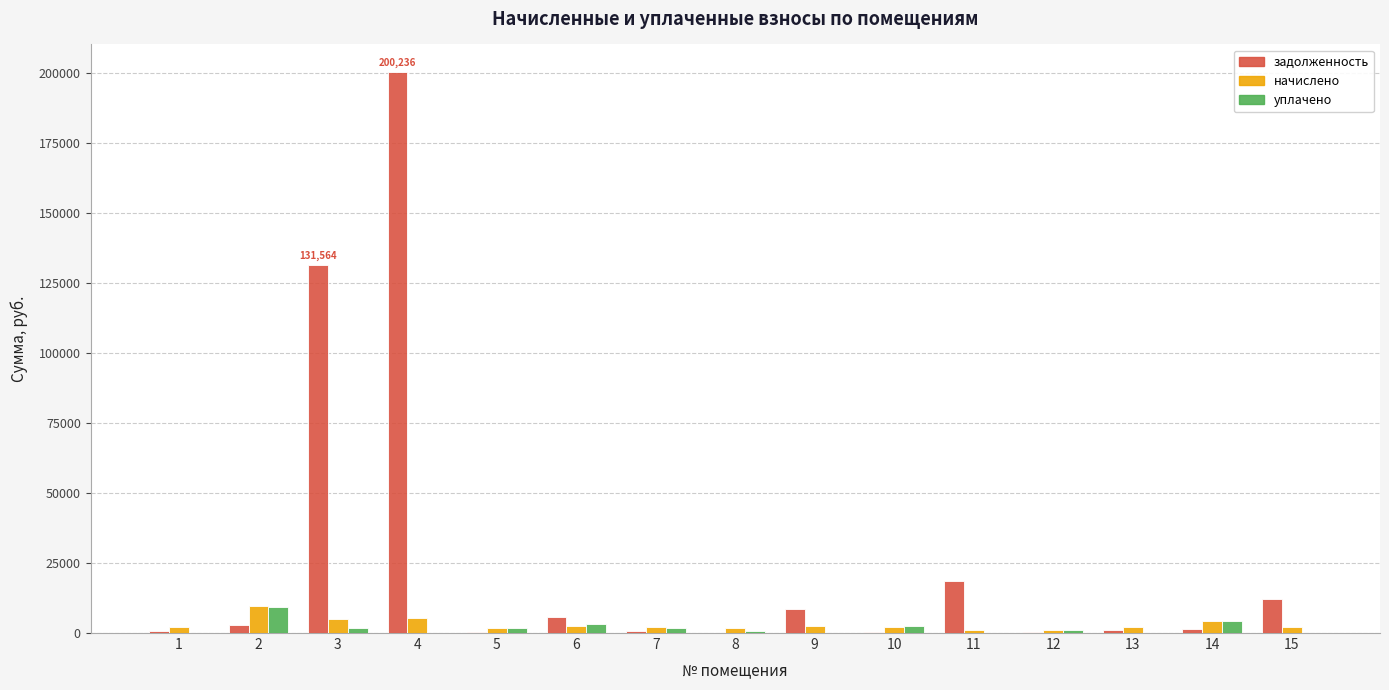

The value of начислено at 2 is 9609.9. True or false?

True